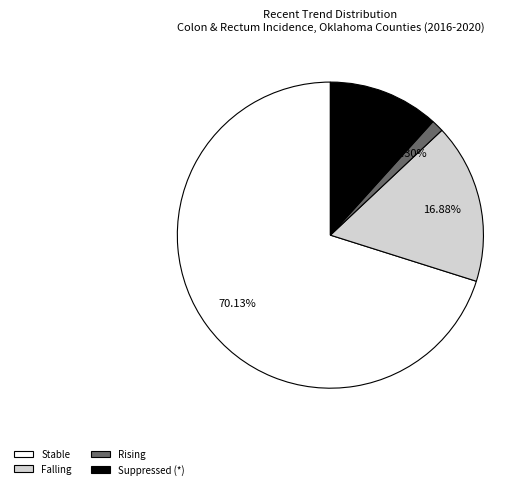

Do Suppressed (*) and Stable together represent more than half of the pie?

Yes